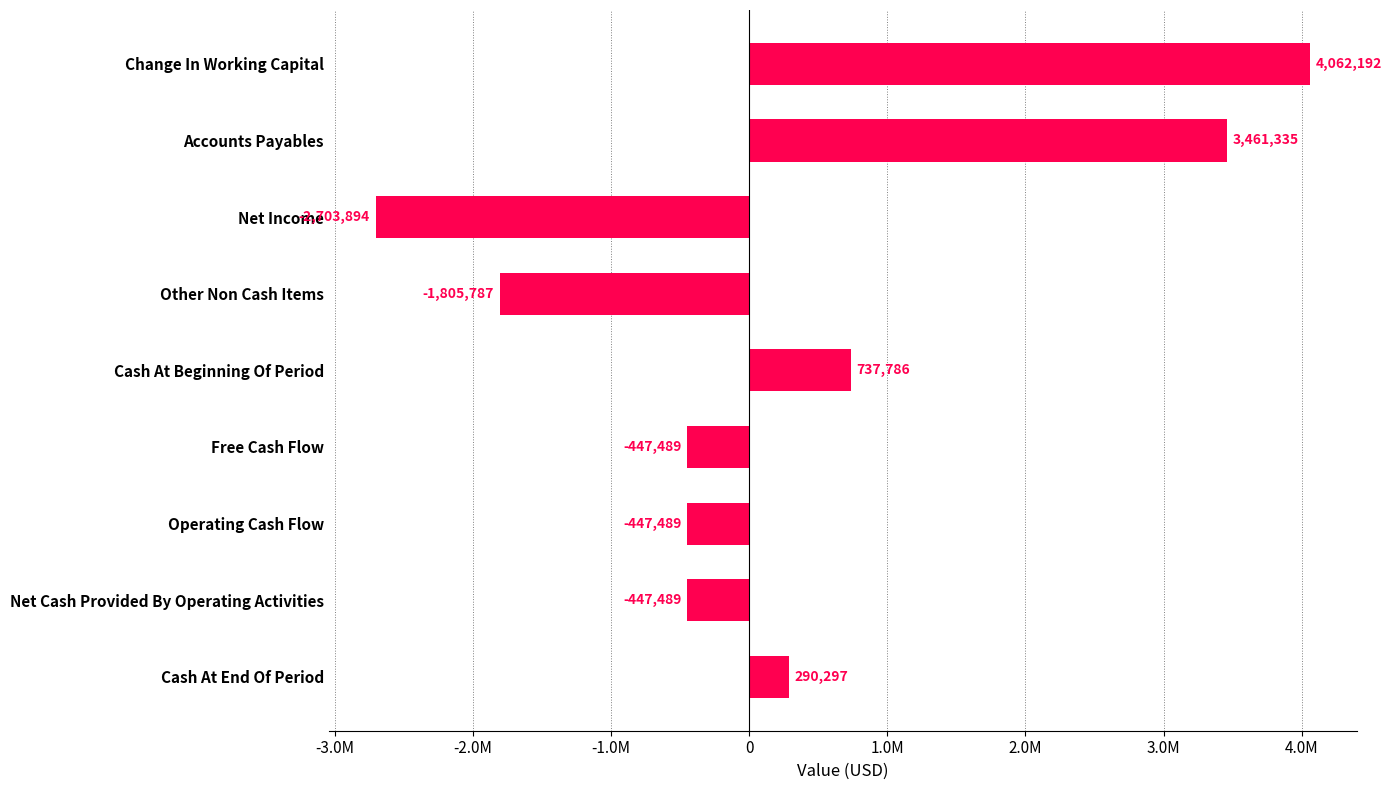

Are the bars horizontal?

Yes